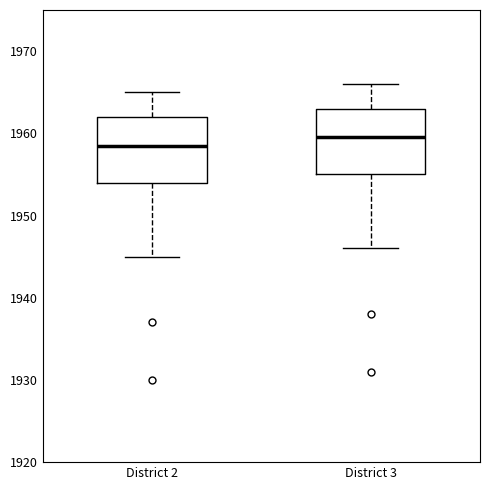

Reading left to right, transcribe this box plot: for each box, give where its median line is, the range the box spans, and where its two whiskers end, as read against the y-axis. The values are not printed on the chart, so give them approximately, as read against the axis.

District 2: median 1959, box 1954 to 1962, whiskers 1945 to 1965
District 3: median 1960, box 1955 to 1963, whiskers 1946 to 1966